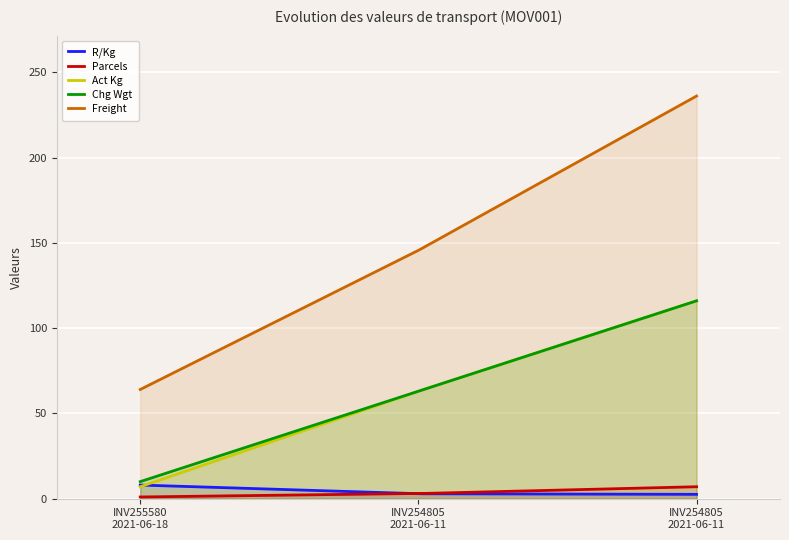

How many series are shown in this chart?

5